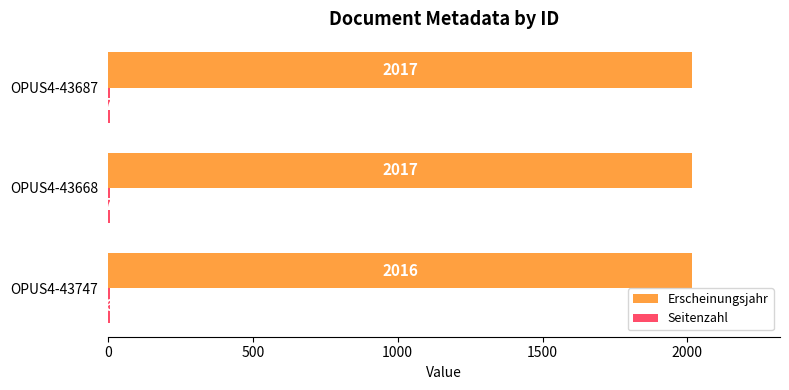

What is the total value across all series at OPUS4-43687?

2024